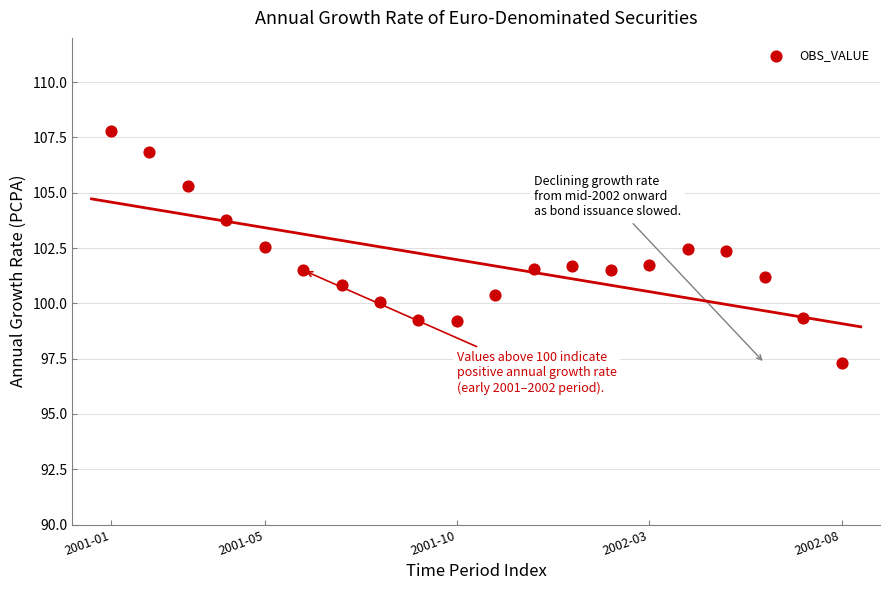

What is the range of X values (max minus min)?

19.0